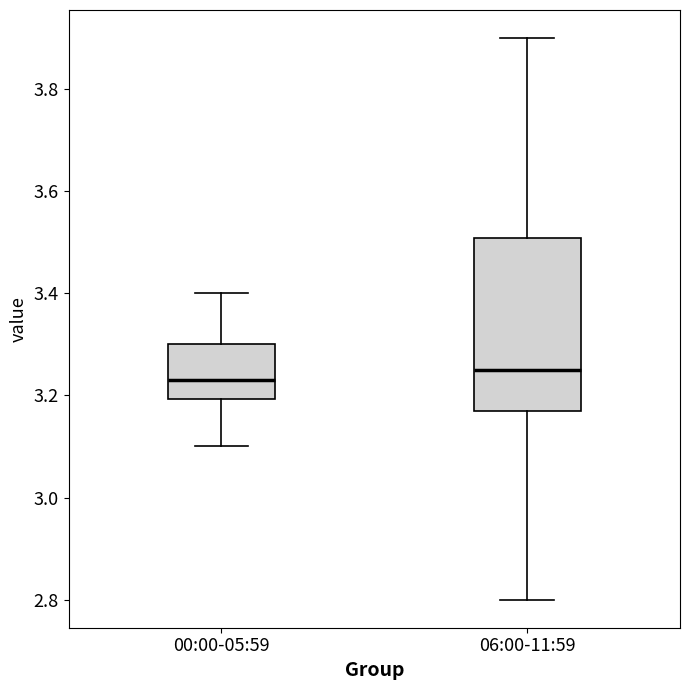

Where does the upper whisker of the box for 06:00-11:59 end on the y-axis? The values are not printed on the chart, so give them approximately, as read against the axis.

3.90